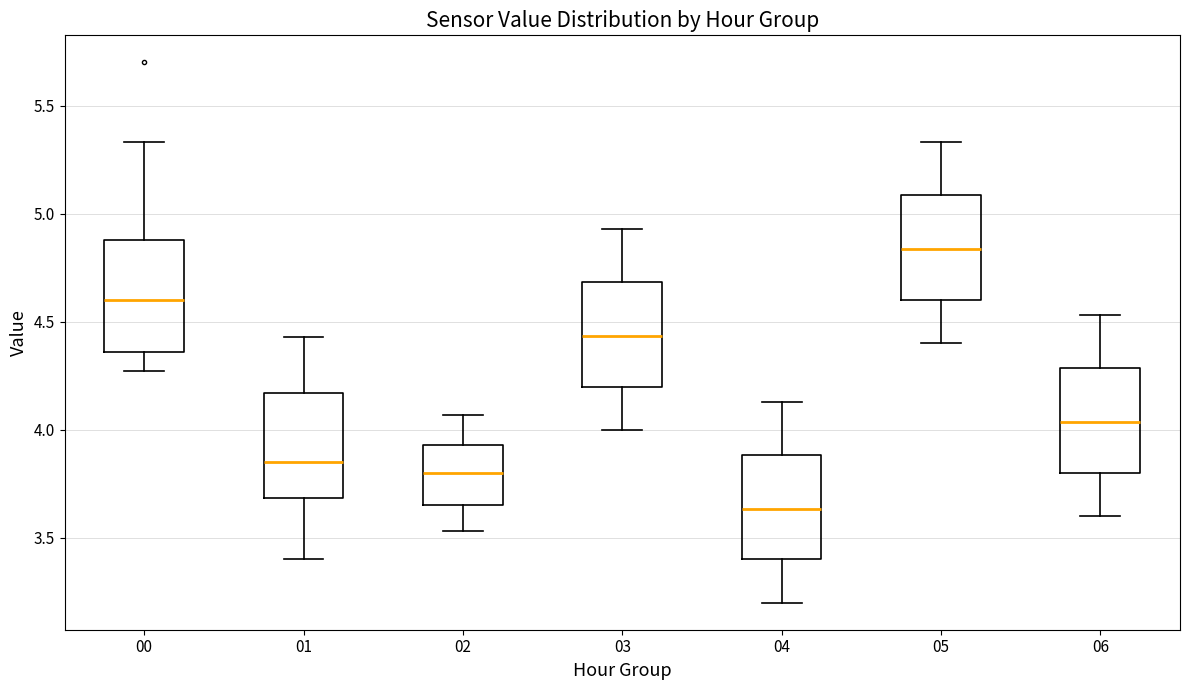

Reading left to right, transcribe this box plot: for each box, give where its median line is, the range the box spans, and where its two whiskers end, as read against the y-axis. The values are not printed on the chart, so give them approximately, as read against the axis.

00: median 4.60, box 4.35 to 4.90, whiskers 4.25 to 5.35
01: median 3.85, box 3.70 to 4.15, whiskers 3.40 to 4.45
02: median 3.80, box 3.65 to 3.95, whiskers 3.55 to 4.05
03: median 4.45, box 4.20 to 4.70, whiskers 4.00 to 4.95
04: median 3.65, box 3.40 to 3.90, whiskers 3.20 to 4.15
05: median 4.85, box 4.60 to 5.10, whiskers 4.40 to 5.35
06: median 4.05, box 3.80 to 4.30, whiskers 3.60 to 4.55